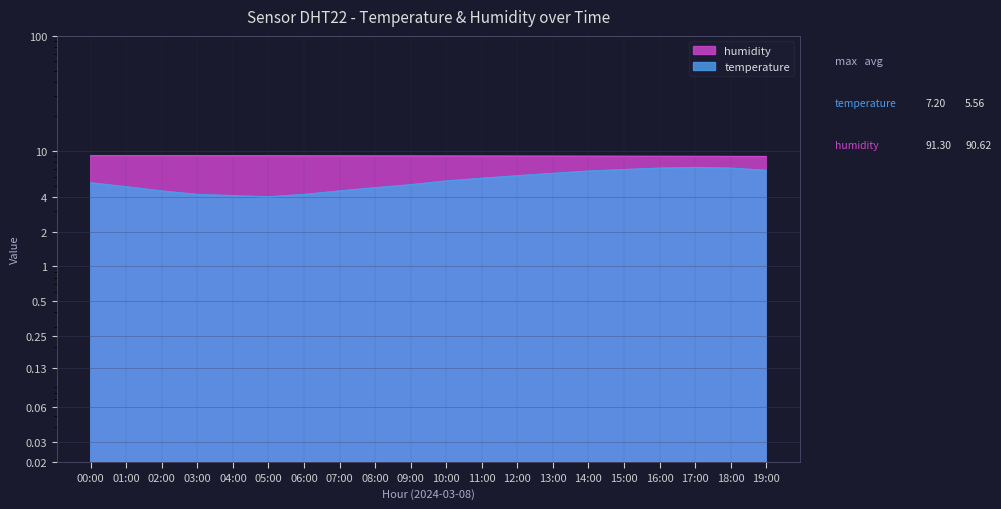

Is it true that humidity equals 9.1 at 06:00?

True